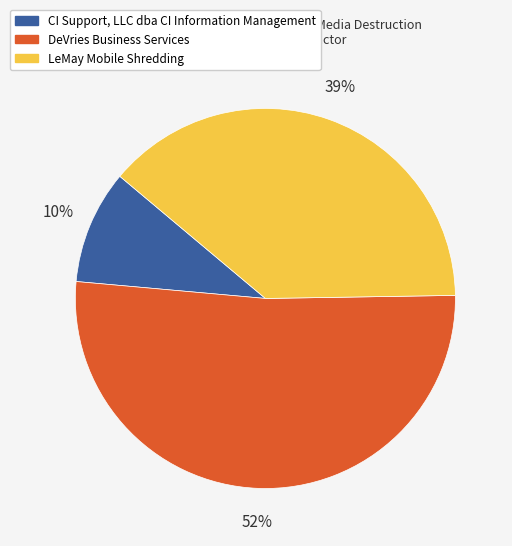

Which category has the smallest portion of the pie?

CI Support, LLC dba CI Information Management